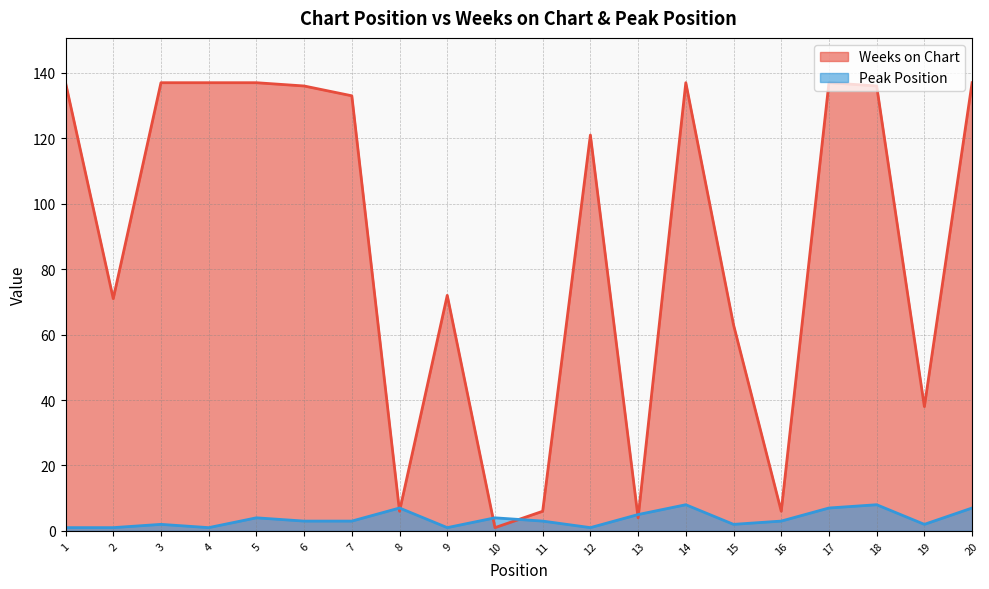

Which series has the largest total across all categories?

Weeks on Chart